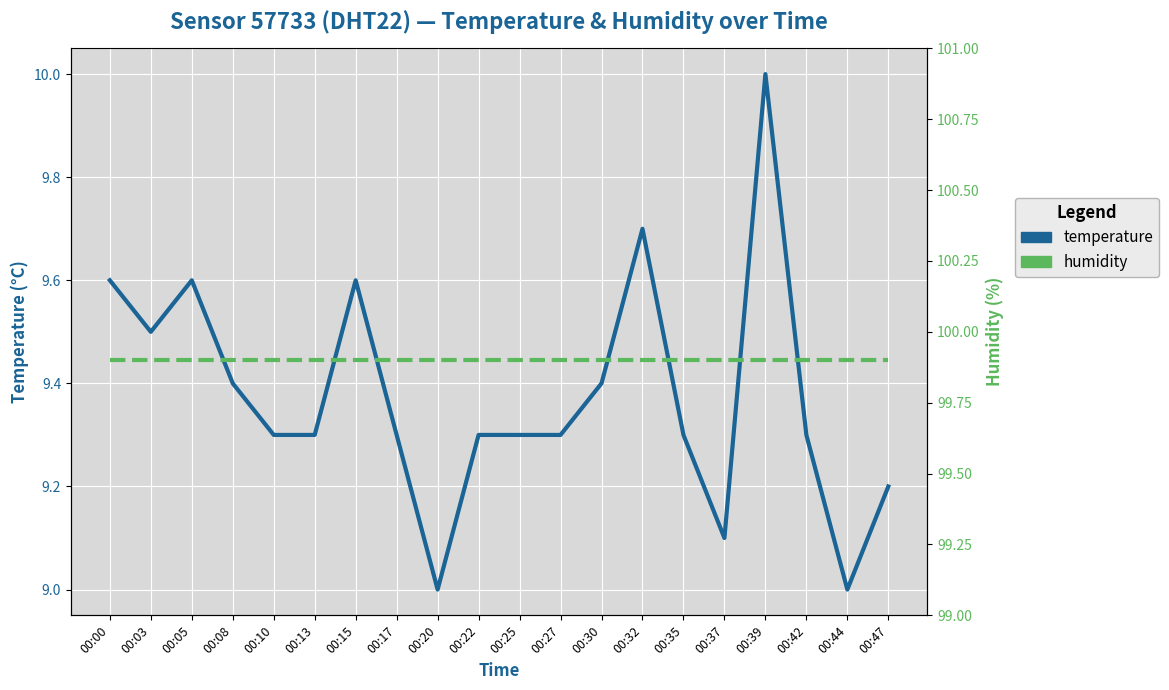

The value of temperature at 00:44 is 15.5. True or false?

False